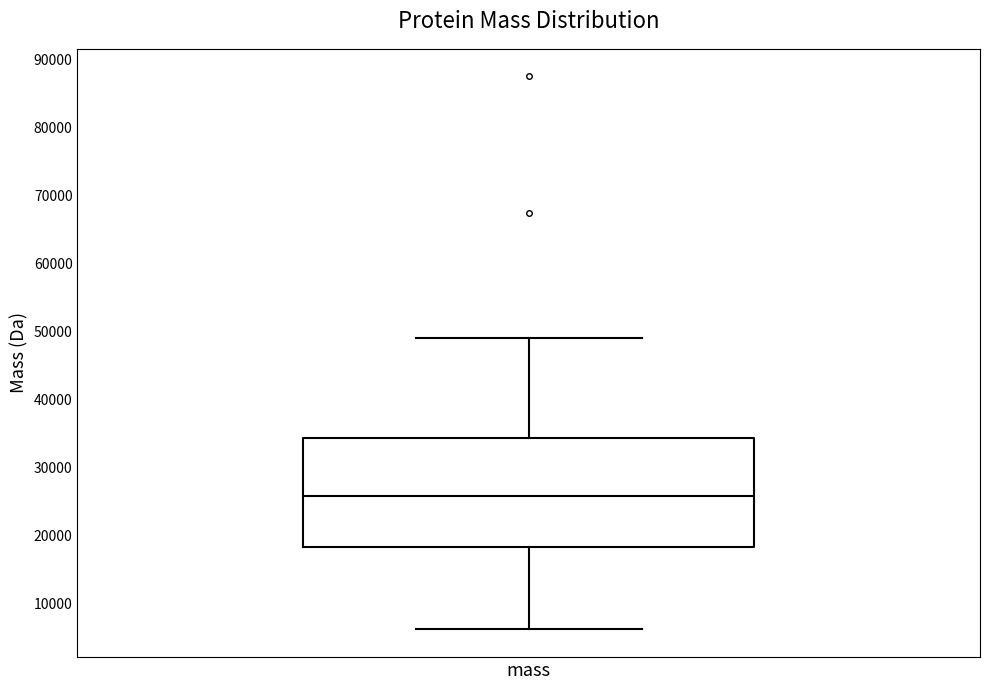

Transcribe this box plot: give where the median line is, the range the box spans, and where the two whiskers end, as read against the y-axis. The values are not printed on the chart, so give them approximately, as read against the axis.

median 26000, box 18000 to 34000, whiskers 6000 to 49000